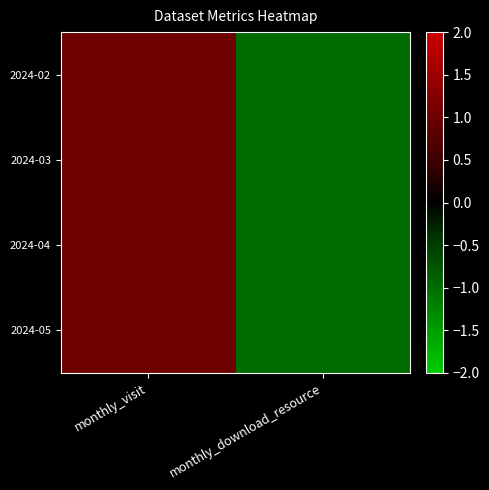

Between monthly_visit and monthly_download_resource, which is larger?

monthly_visit